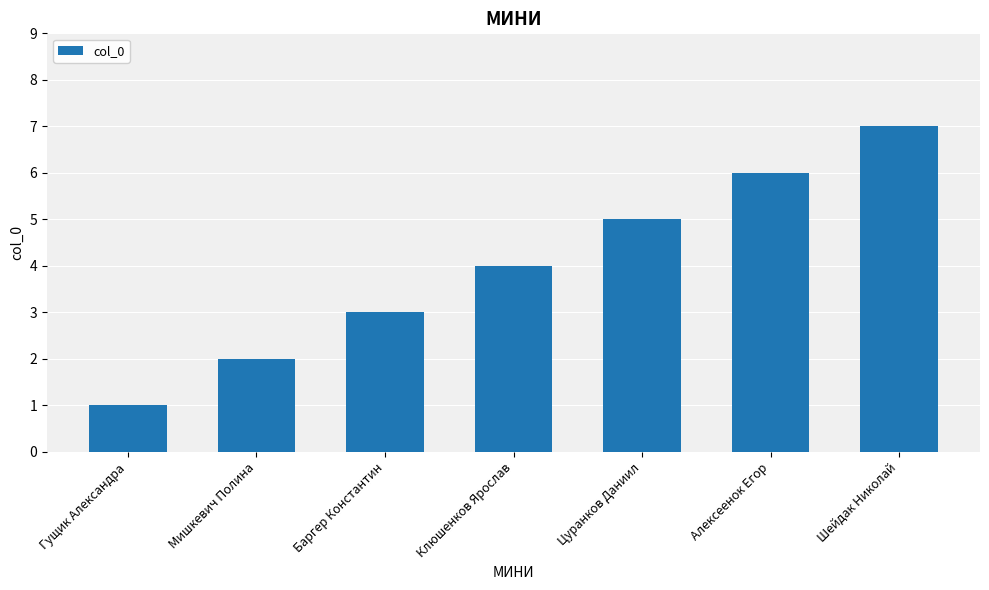

What is the smallest value displayed?

1